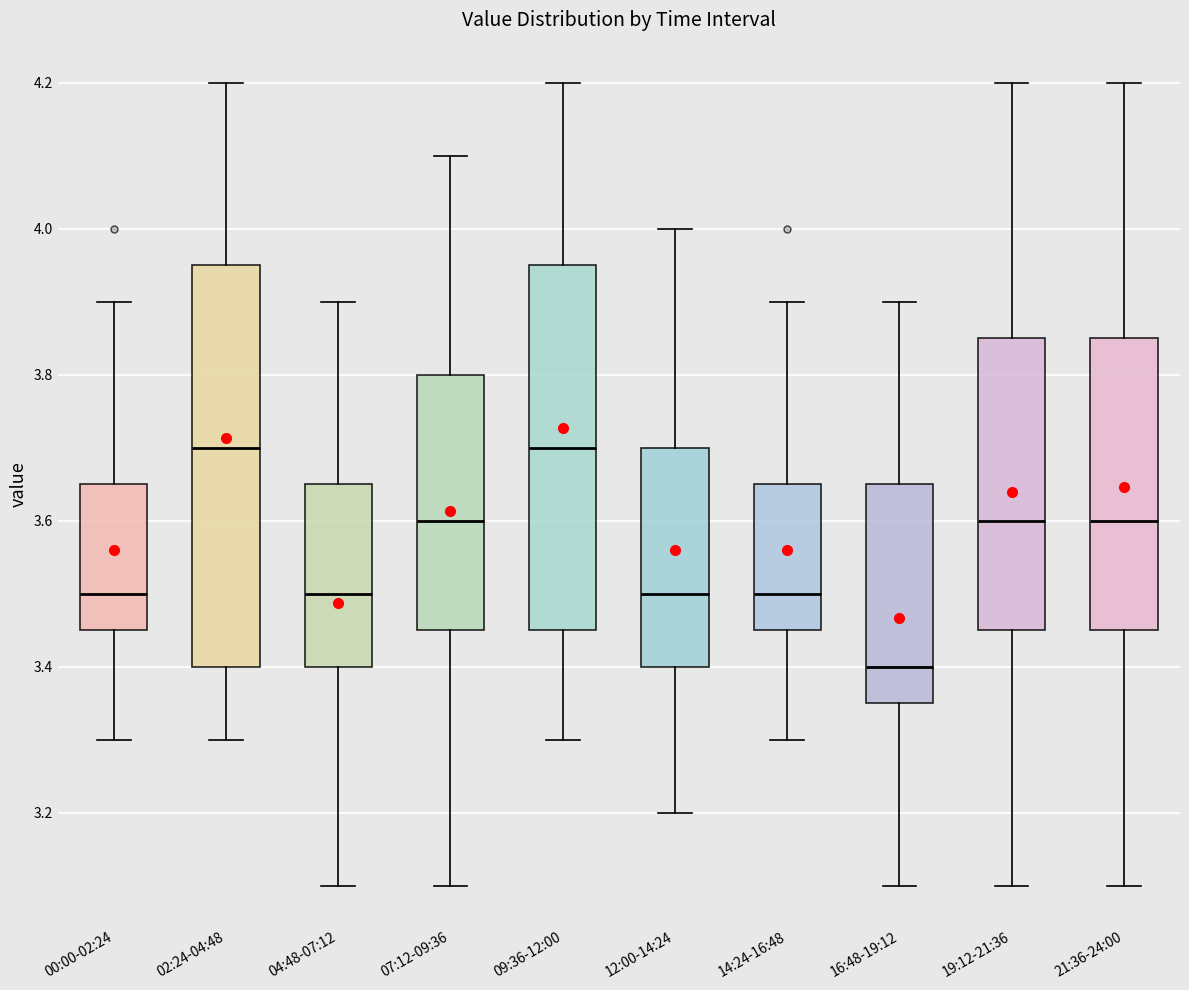

Comparing the boxes themselves (not the whiskers), which one is the tallest?

02:24-04:48